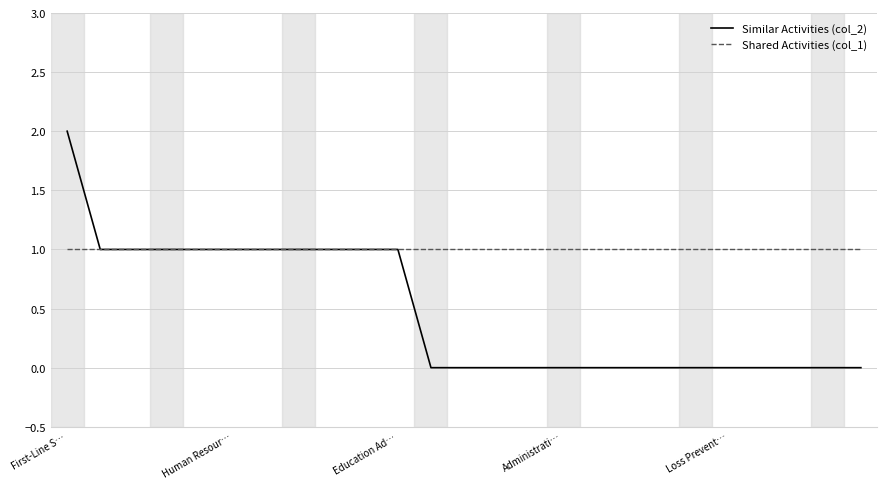

Is this an area chart (filled region under the line)?

No